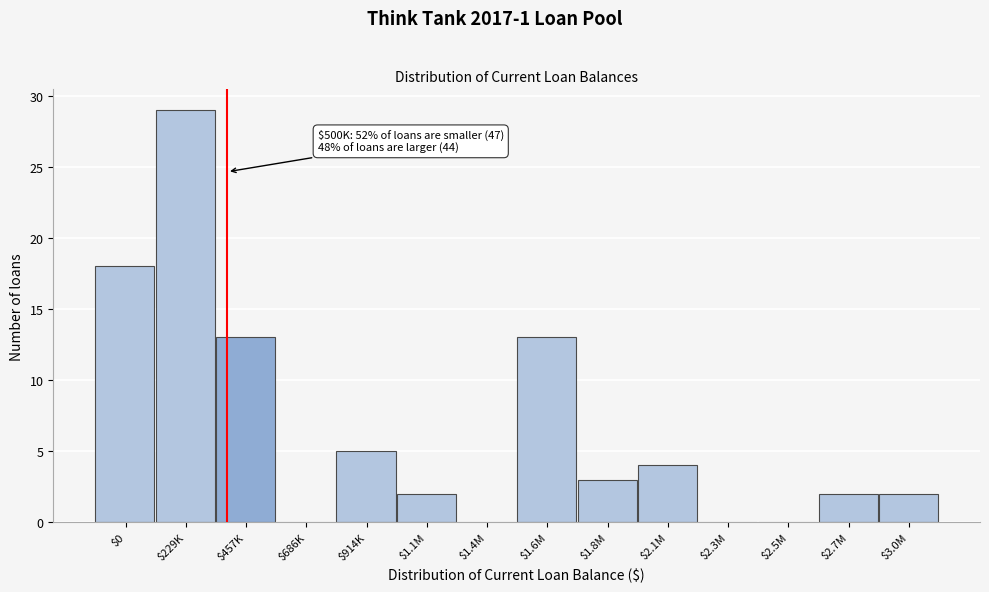

True or false: the data shows 3 at $457K.

False